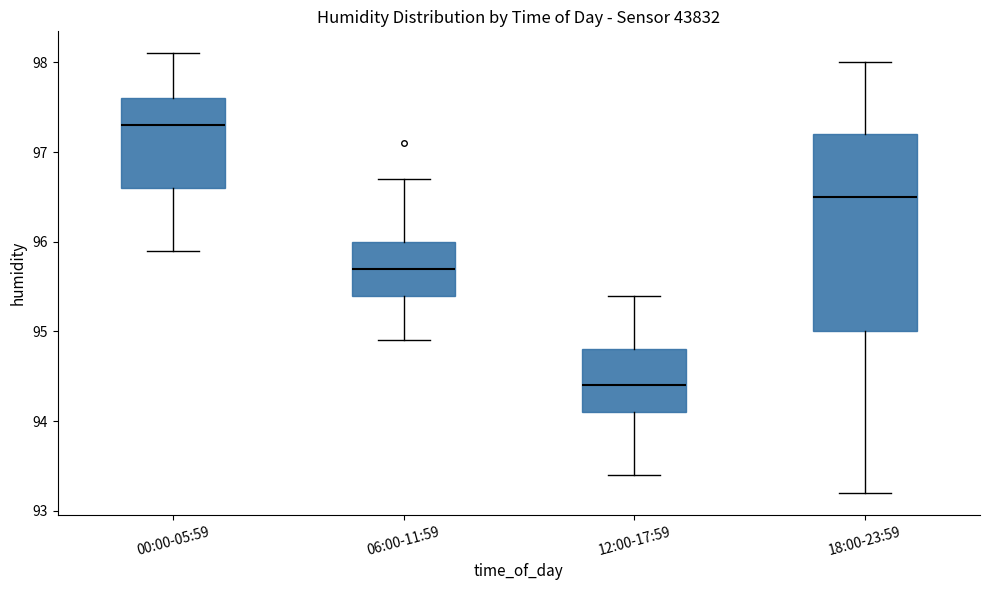

Where does the lower whisker of the box for 12:00-17:59 end on the y-axis? The values are not printed on the chart, so give them approximately, as read against the axis.

93.4